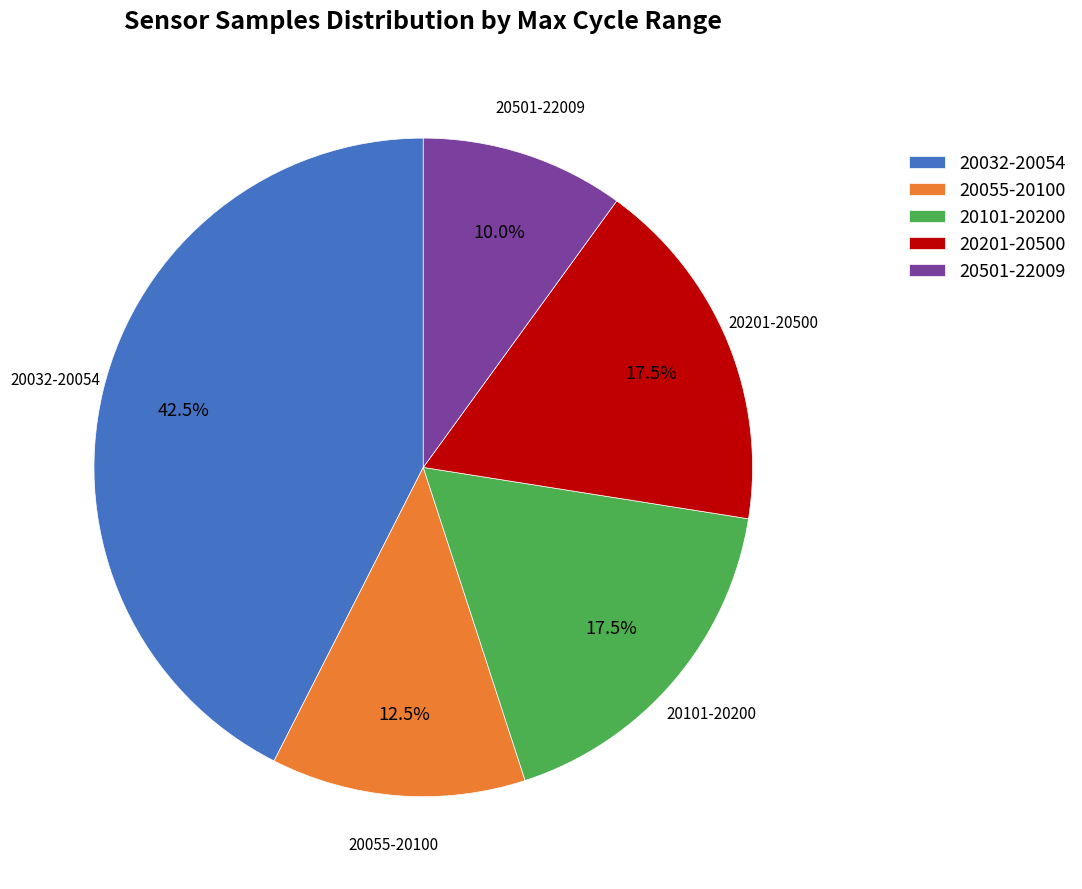

Which category has the biggest portion of the pie?

20032-20054